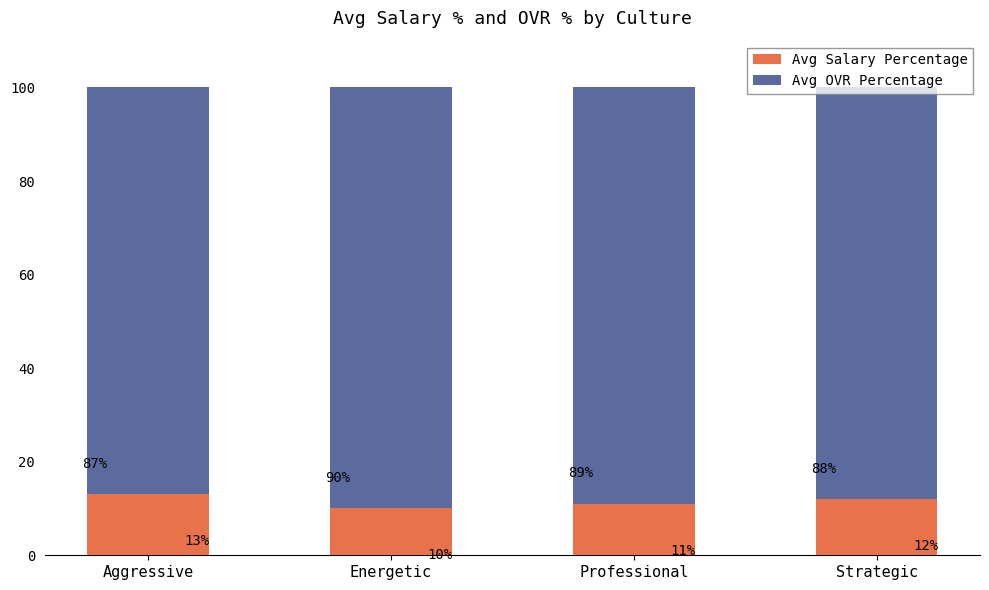

What is the difference between the maximum and minimum values in the Avg Salary Percentage series?

3